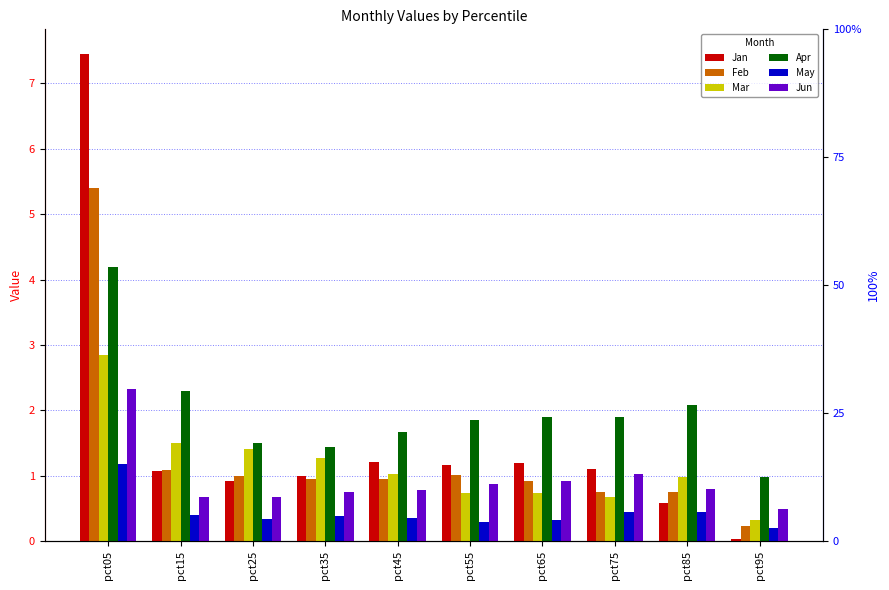

What is the difference between the Feb values at pct75 and pct35?

0.2